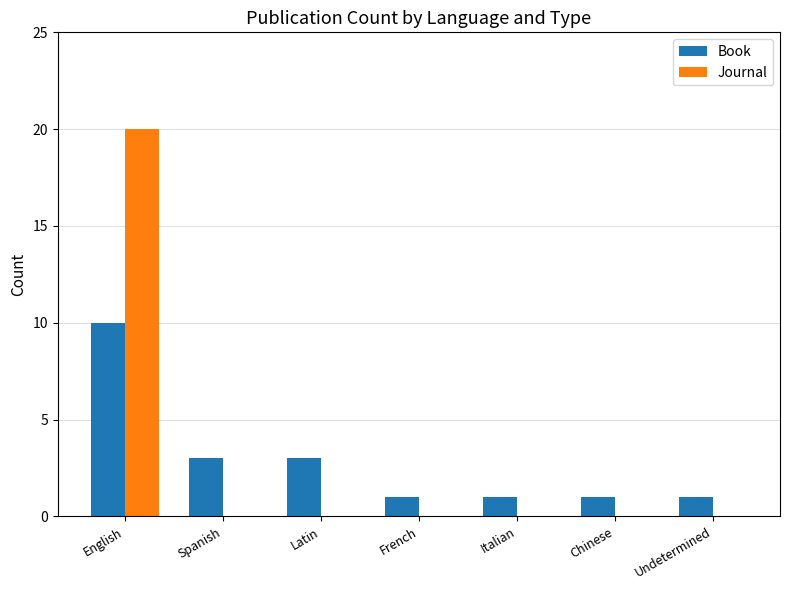

Are the bars horizontal?

No